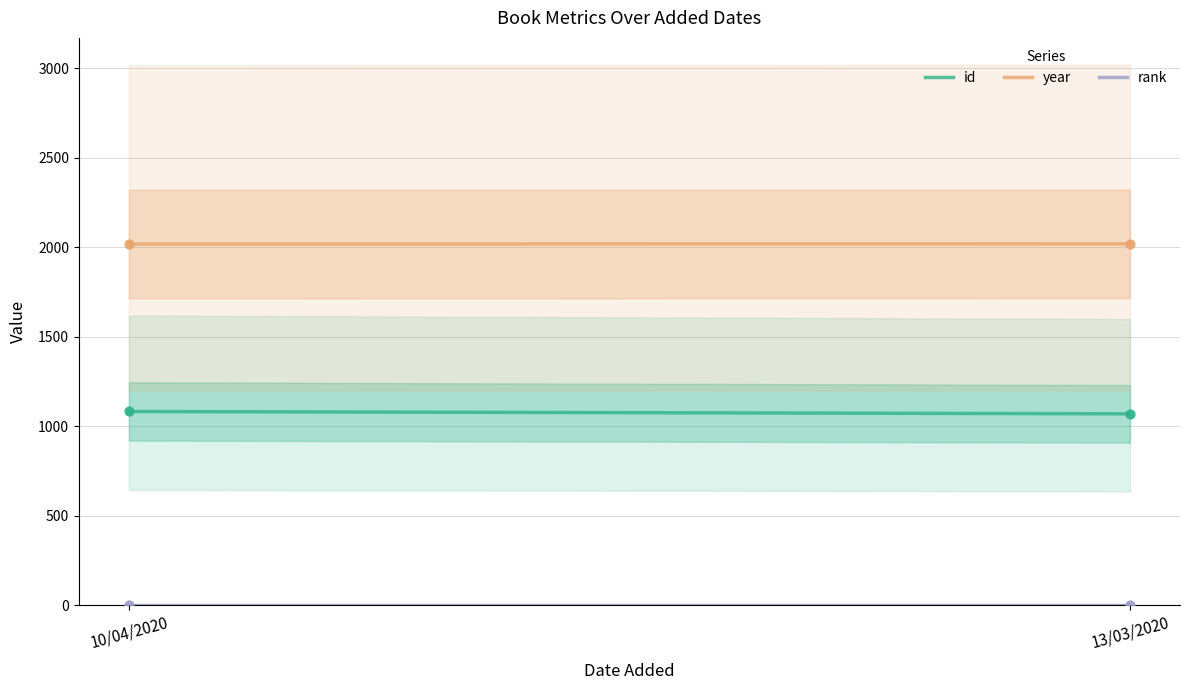

Which series has the largest total across all categories?

year